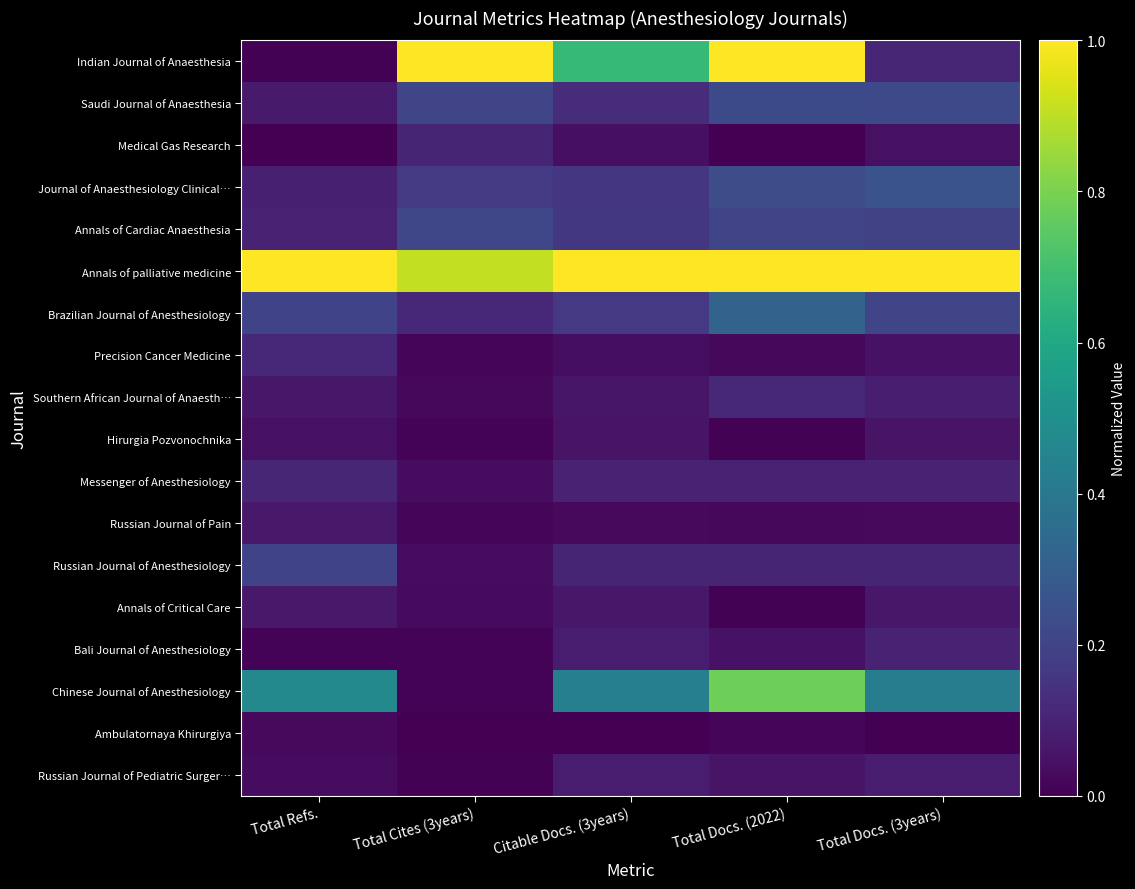

Reading left to right, list all the values displayed in this chart.

Indian Journal of Anaesthesia: Total Refs.=0.0	Total Cites (3years)=1.0	Citable Docs. (3years)=0.7	Total Docs. (2022)=1.0	Total Docs. (3years)=0.1
Saudi Journal of Anaesthesia: Total Refs.=0.1	Total Cites (3years)=0.2	Citable Docs. (3years)=0.1	Total Docs. (2022)=0.2	Total Docs. (3years)=0.2
Medical Gas Research: Total Refs.=0.0	Total Cites (3years)=0.1	Citable Docs. (3years)=0.0	Total Docs. (2022)=0.0	Total Docs. (3years)=0.0
Journal of Anaesthesiology Clinical…: Total Refs.=0.1	Total Cites (3years)=0.2	Citable Docs. (3years)=0.2	Total Docs. (2022)=0.2	Total Docs. (3years)=0.3
Annals of Cardiac Anaesthesia: Total Refs.=0.1	Total Cites (3years)=0.2	Citable Docs. (3years)=0.2	Total Docs. (2022)=0.2	Total Docs. (3years)=0.2
Annals of palliative medicine: Total Refs.=1.0	Total Cites (3years)=0.9	Citable Docs. (3years)=1.0	Total Docs. (2022)=1.0	Total Docs. (3years)=1.0
Brazilian Journal of Anesthesiology: Total Refs.=0.2	Total Cites (3years)=0.1	Citable Docs. (3years)=0.2	Total Docs. (2022)=0.3	Total Docs. (3years)=0.2
Precision Cancer Medicine: Total Refs.=0.1	Total Cites (3years)=0.0	Citable Docs. (3years)=0.0	Total Docs. (2022)=0.0	Total Docs. (3years)=0.0
Southern African Journal of Anaesth…: Total Refs.=0.1	Total Cites (3years)=0.0	Citable Docs. (3years)=0.1	Total Docs. (2022)=0.1	Total Docs. (3years)=0.1
Hirurgia Pozvonochnika: Total Refs.=0.0	Total Cites (3years)=0.0	Citable Docs. (3years)=0.1	Total Docs. (2022)=0.0	Total Docs. (3years)=0.1
Messenger of Anesthesiology: Total Refs.=0.1	Total Cites (3years)=0.0	Citable Docs. (3years)=0.1	Total Docs. (2022)=0.1	Total Docs. (3years)=0.1
Russian Journal of Pain: Total Refs.=0.1	Total Cites (3years)=0.0	Citable Docs. (3years)=0.0	Total Docs. (2022)=0.0	Total Docs. (3years)=0.0
Russian Journal of Anesthesiology: Total Refs.=0.2	Total Cites (3years)=0.0	Citable Docs. (3years)=0.1	Total Docs. (2022)=0.1	Total Docs. (3years)=0.1
Annals of Critical Care: Total Refs.=0.1	Total Cites (3years)=0.0	Citable Docs. (3years)=0.1	Total Docs. (2022)=0.0	Total Docs. (3years)=0.1
Bali Journal of Anesthesiology: Total Refs.=0.0	Total Cites (3years)=0.0	Citable Docs. (3years)=0.1	Total Docs. (2022)=0.0	Total Docs. (3years)=0.1
Chinese Journal of Anesthesiology: Total Refs.=0.5	Total Cites (3years)=0.0	Citable Docs. (3years)=0.4	Total Docs. (2022)=0.8	Total Docs. (3years)=0.4
Ambulatornaya Khirurgiya: Total Refs.=0.0	Total Cites (3years)=0.0	Citable Docs. (3years)=0.0	Total Docs. (2022)=0.0	Total Docs. (3years)=0.0
Russian Journal of Pediatric Surger…: Total Refs.=0.0	Total Cites (3years)=0.0	Citable Docs. (3years)=0.1	Total Docs. (2022)=0.1	Total Docs. (3years)=0.1